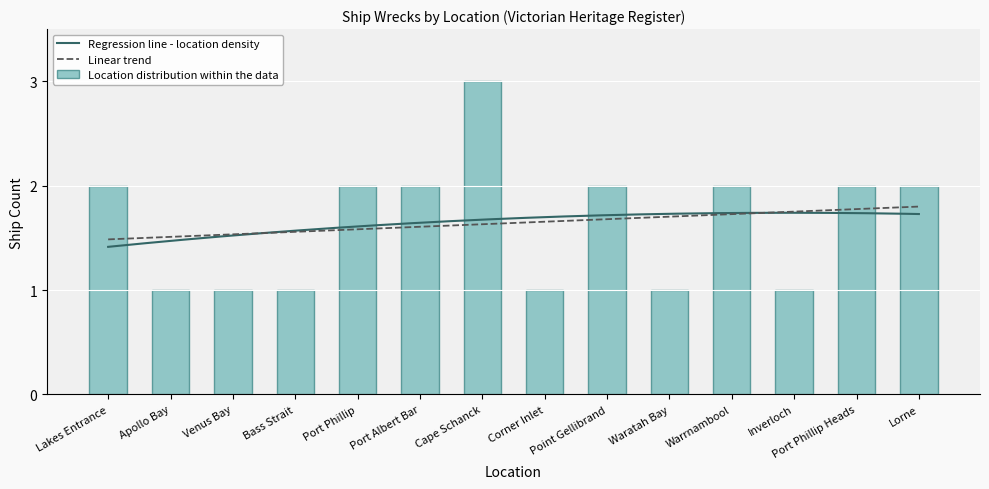

Which label corresponds to the smallest value in the chart?

Apollo Bay